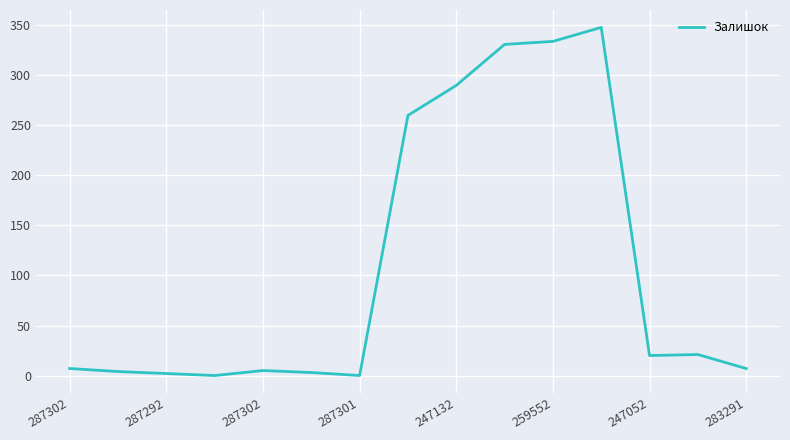

What is the maximum value shown in the chart?

348